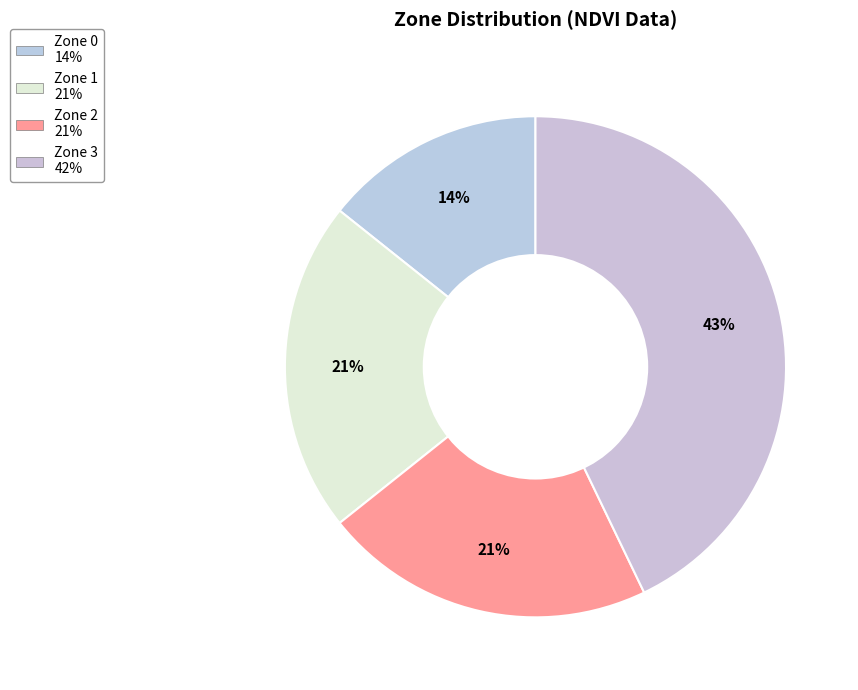

How many slices are in this pie chart?

4